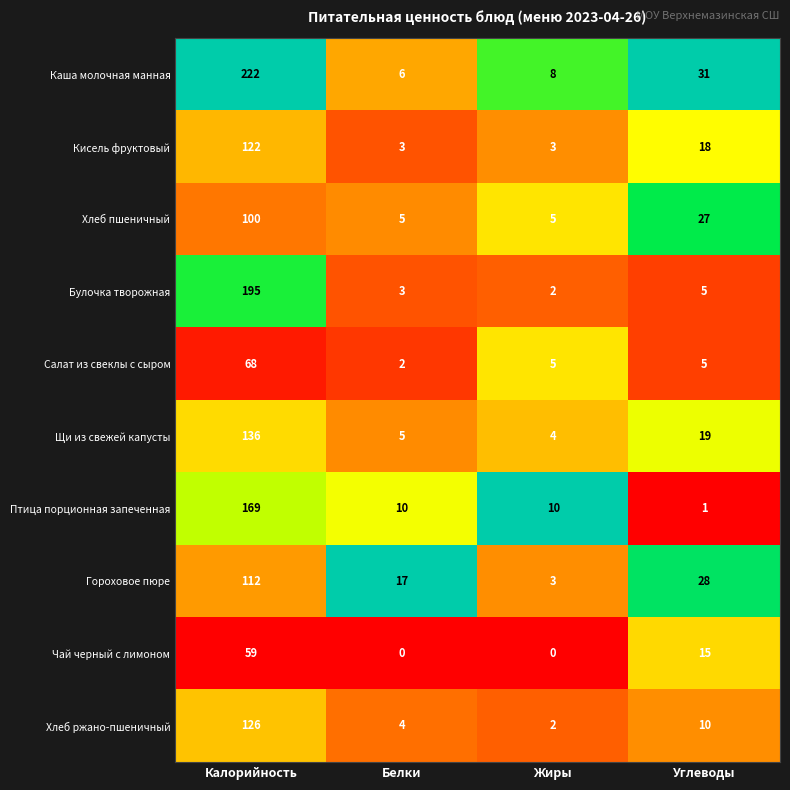

Which series has the largest range (max minus min)?

Каша молочная манная